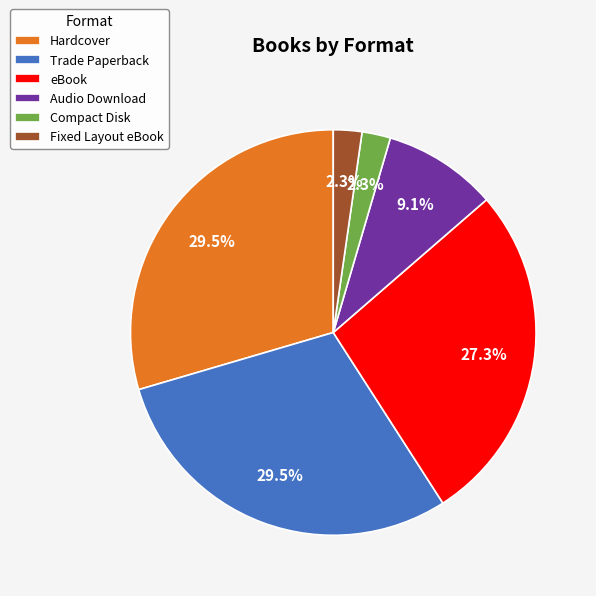

How many slices are in this pie chart?

6